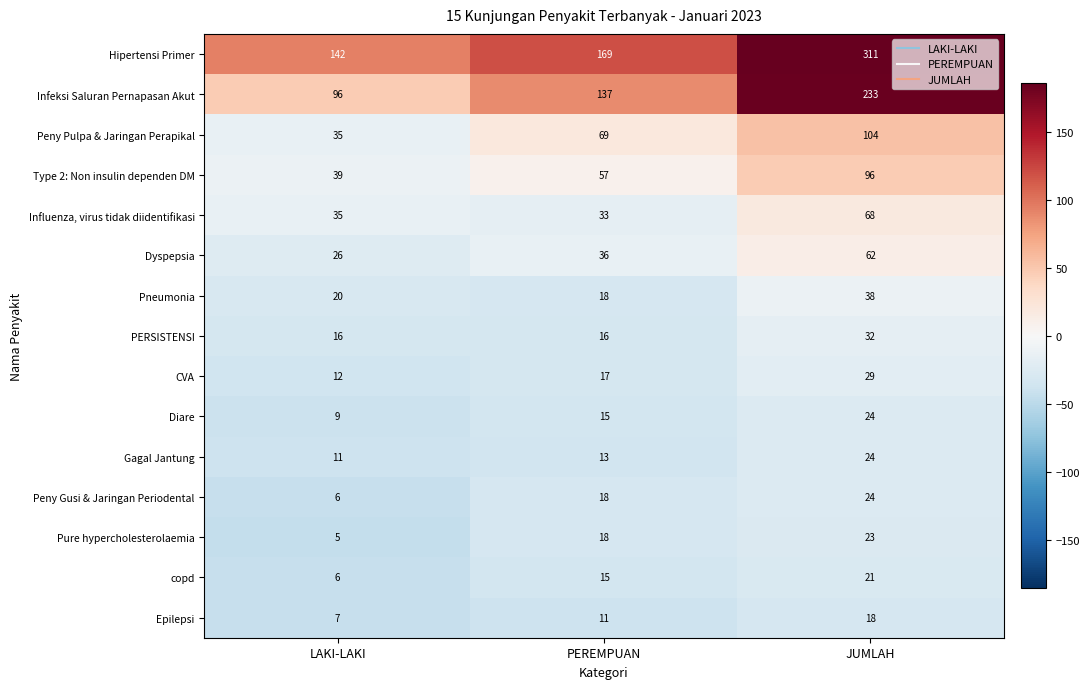

At which category is the sum across all series the highest?

JUMLAH